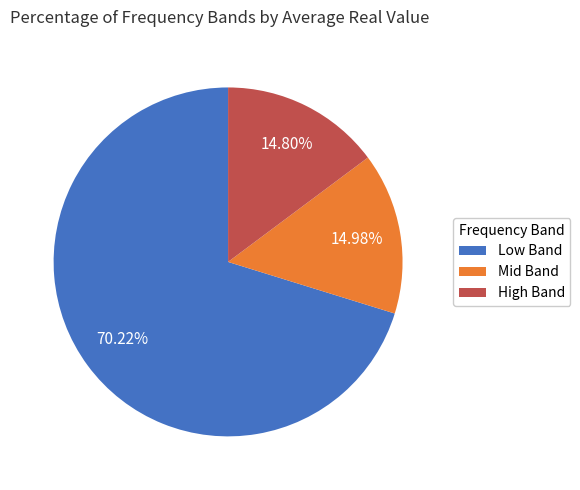

Which category accounts for the majority?

Low Band